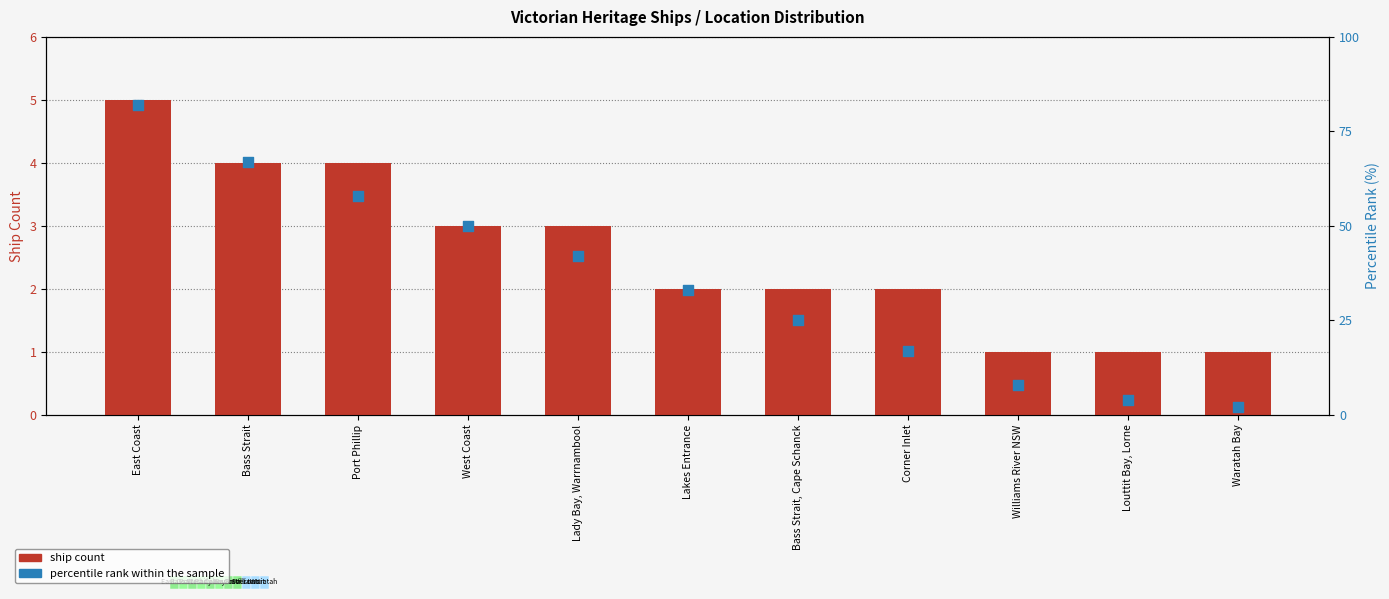

What are all the series names shown in the legend?

Ship count, percentile rank within the sample